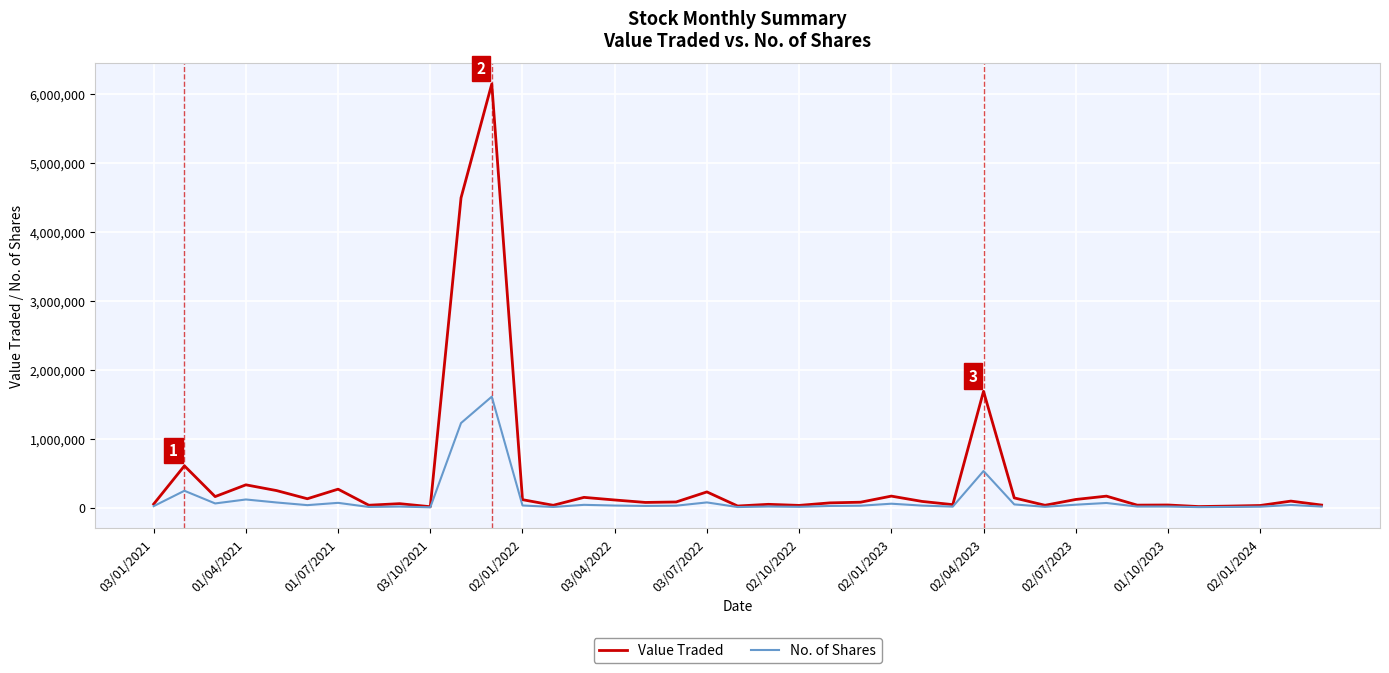

What are all the series names shown in the legend?

Value Traded, No. of Shares